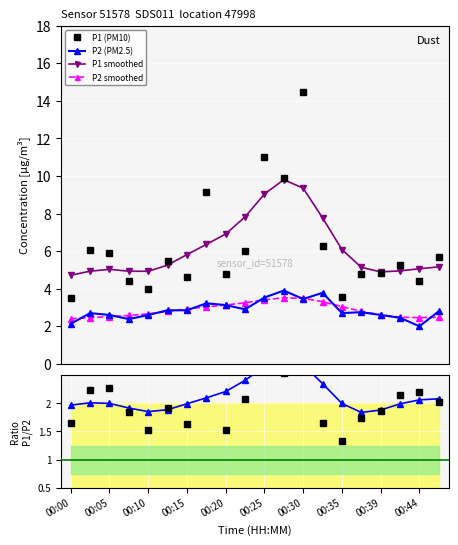

What is the value of the P1 smoothed point at the 2nd from the left?

4.9